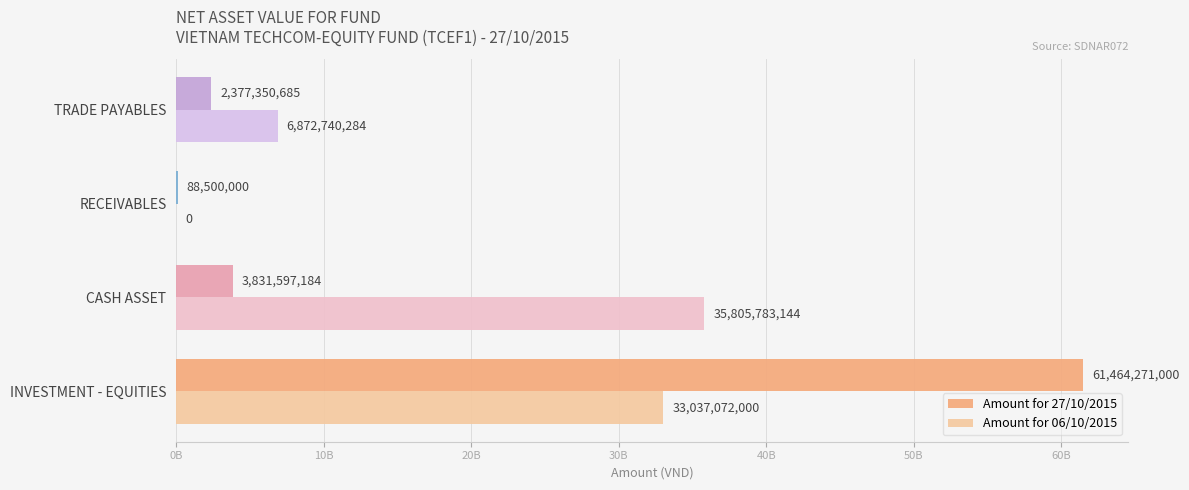

Reading right to left, list all the values displayed in this chart.

Amount for 27/10/2015: 30B=2377350685	20B=88500000	10B=3831597184	0B=61464271000
Amount for 06/10/2015: 30B=6872740284	20B=0	10B=35805783144	0B=33037072000